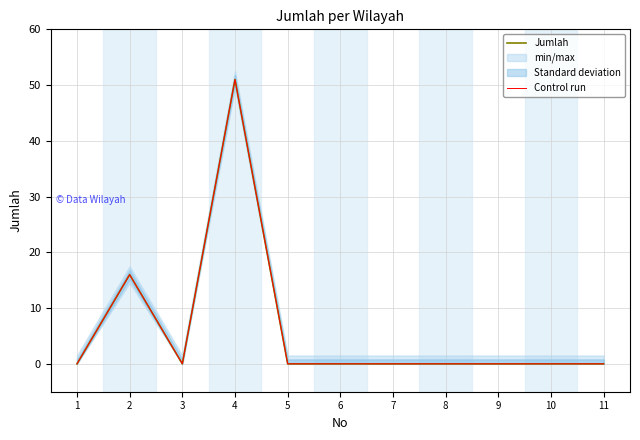

Reading left to right, list all the values displayed in this chart.

Jumlah: 0	16	0	51	0	0	0	0	0	0	0
Control run: 0	16	0	51	0	0	0	0	0	0	0